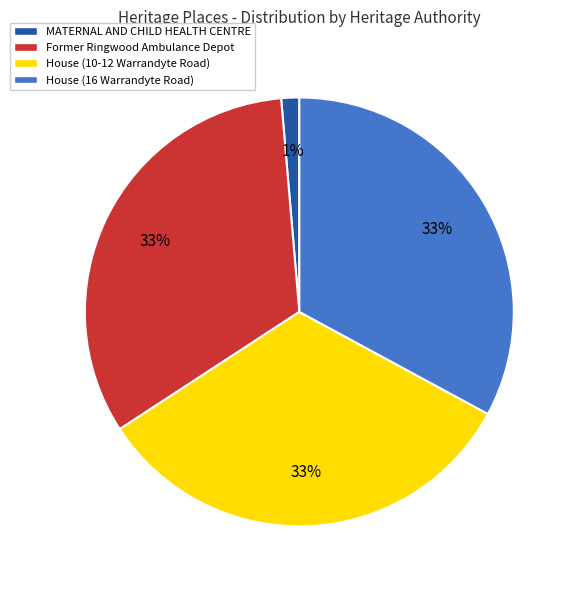

Count the number of slices in the pie.

4